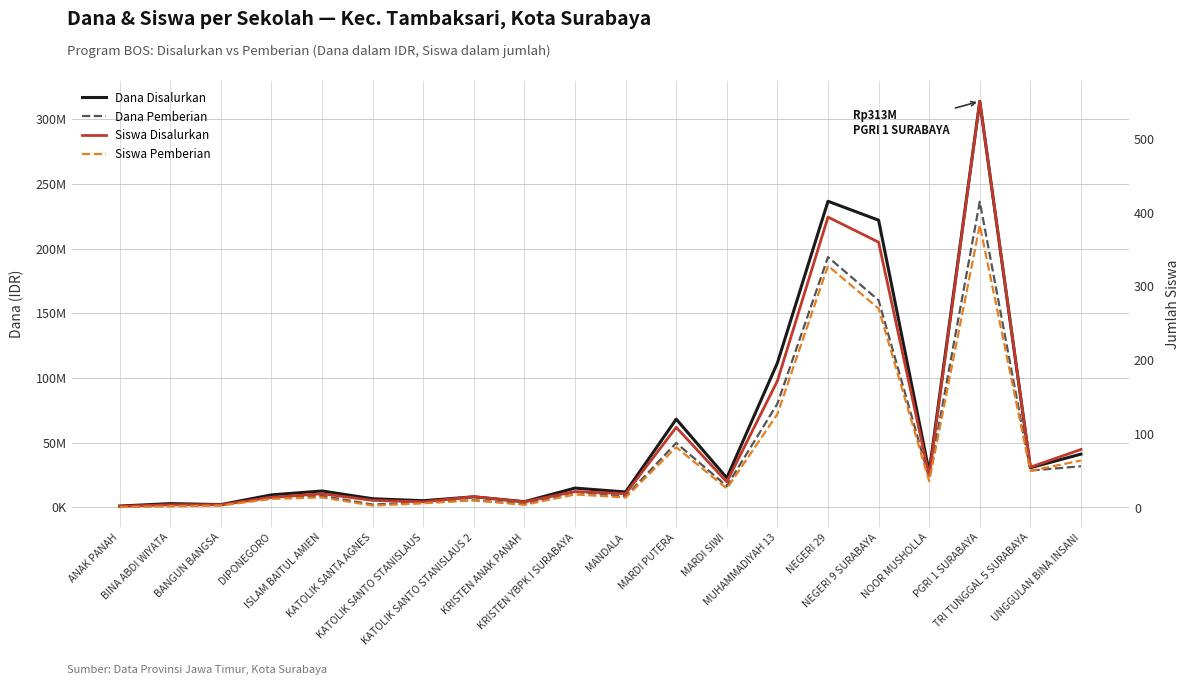

Between BANGUN BANGSA and DIPONEGORO, which series saw the biggest shift?

Dana Disalurkan